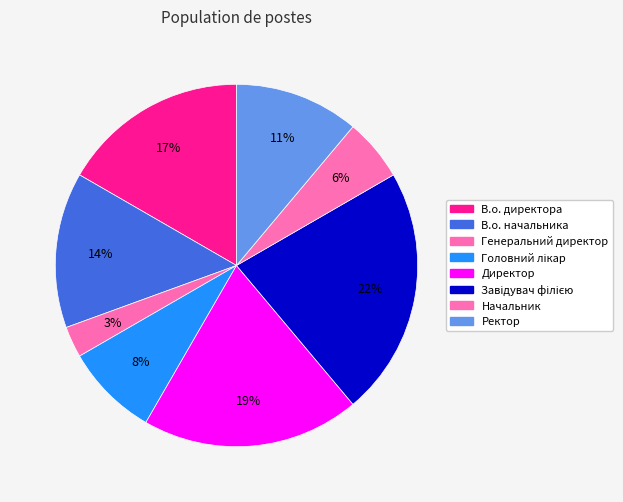

Does any single category account for the majority?

No